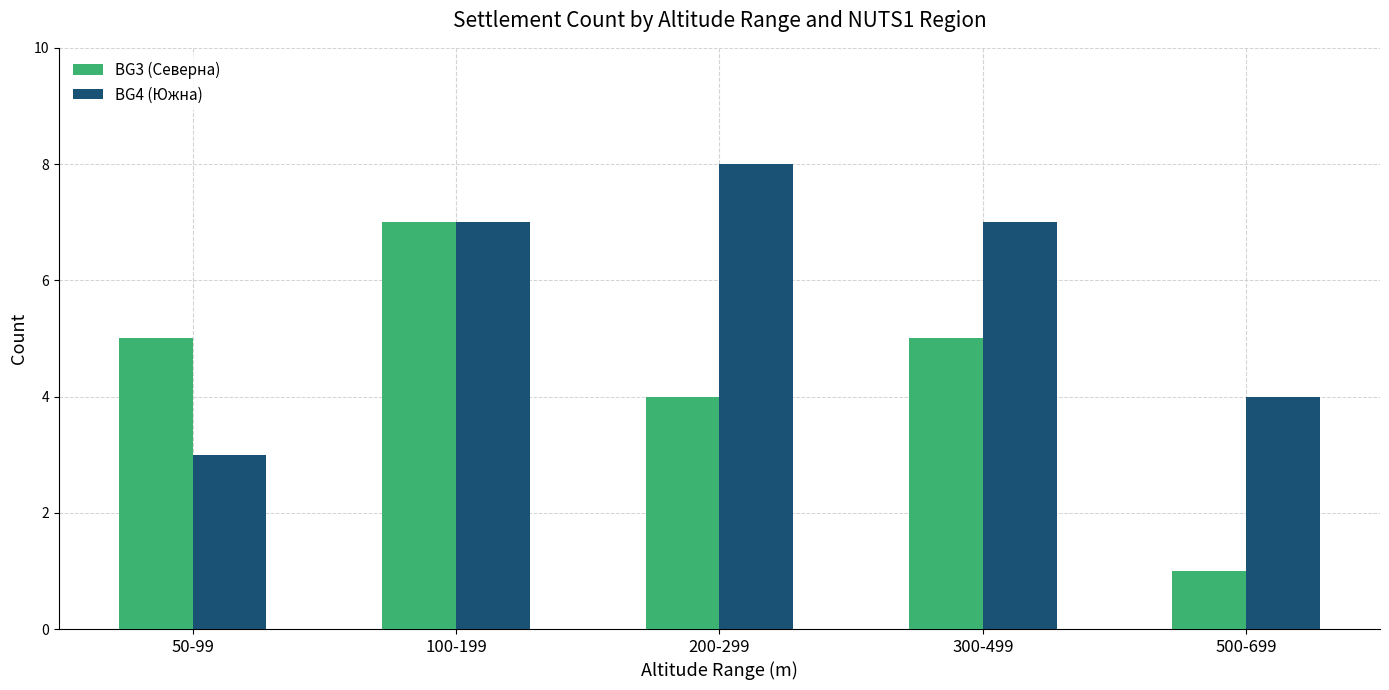

Are the bars grouped side by side (vs. stacked)?

Yes